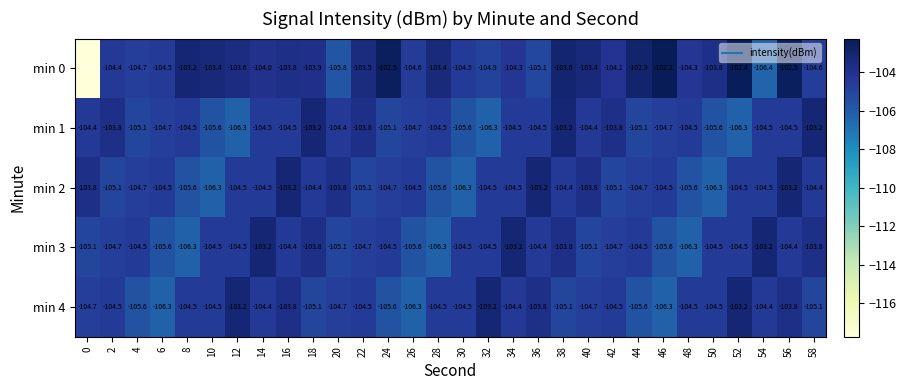

Rank the series at 22 from highest to lowest value.

min 0, min 1, min 4, min 3, min 2